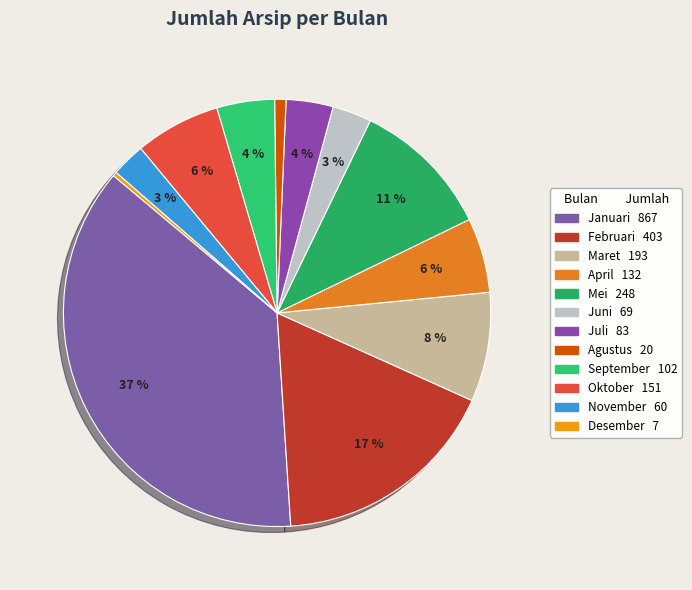

Rank the categories by value from lowest to highest.

Desember, Agustus, November, Juni, Juli, September, April, Oktober, Maret, Mei, Februari, Januari